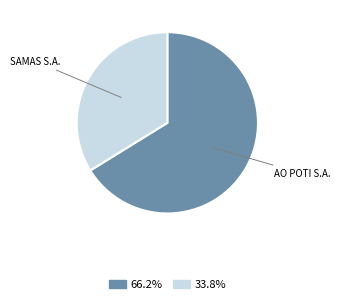

Is there a majority slice in this chart?

Yes